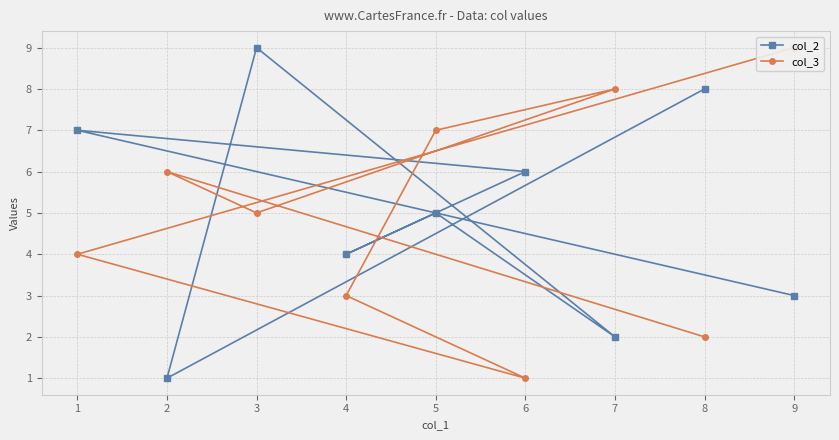

The col_2 series shows 4 at 6. True or false?

False